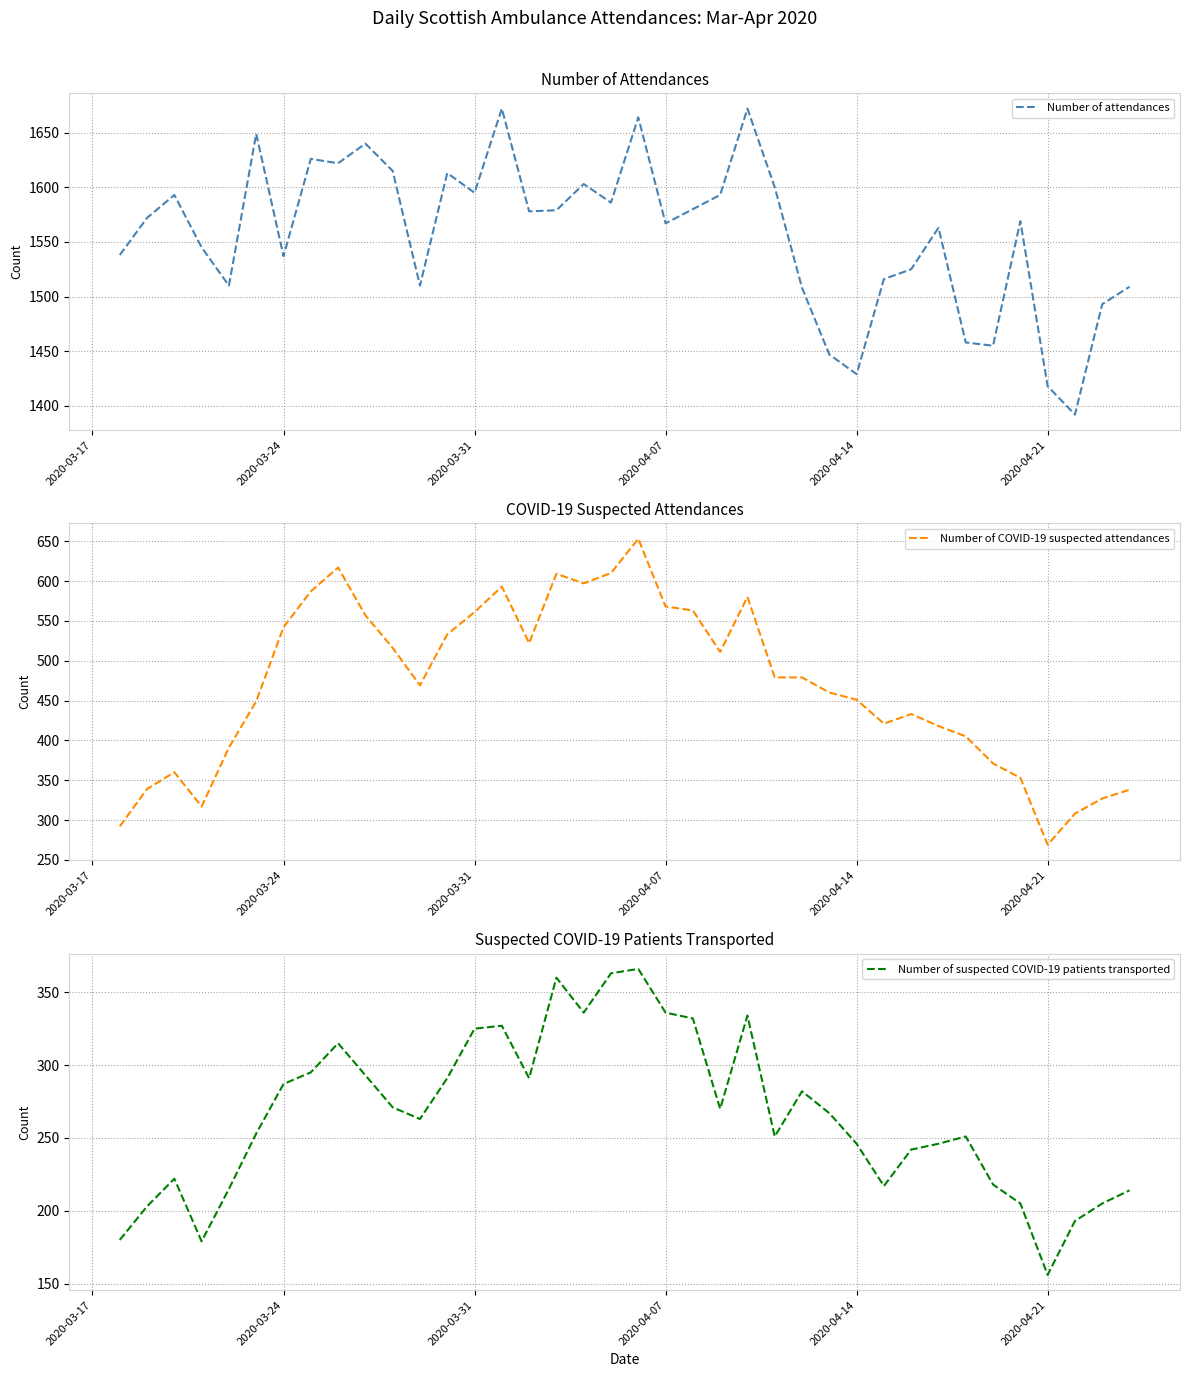

How many distinct data groups are displayed?

3